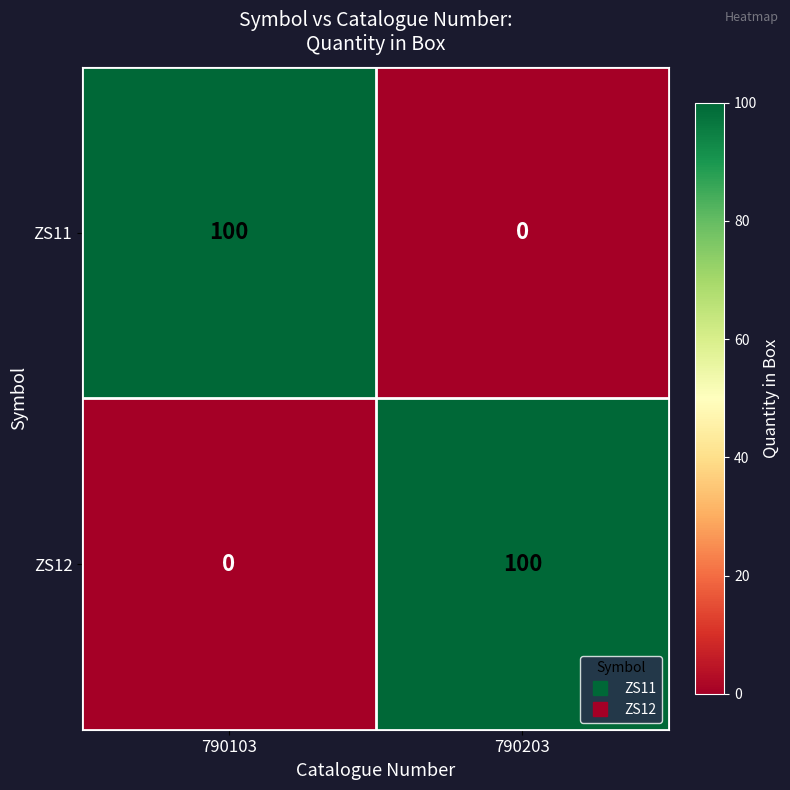

What is the total value across all series at 790203?

100